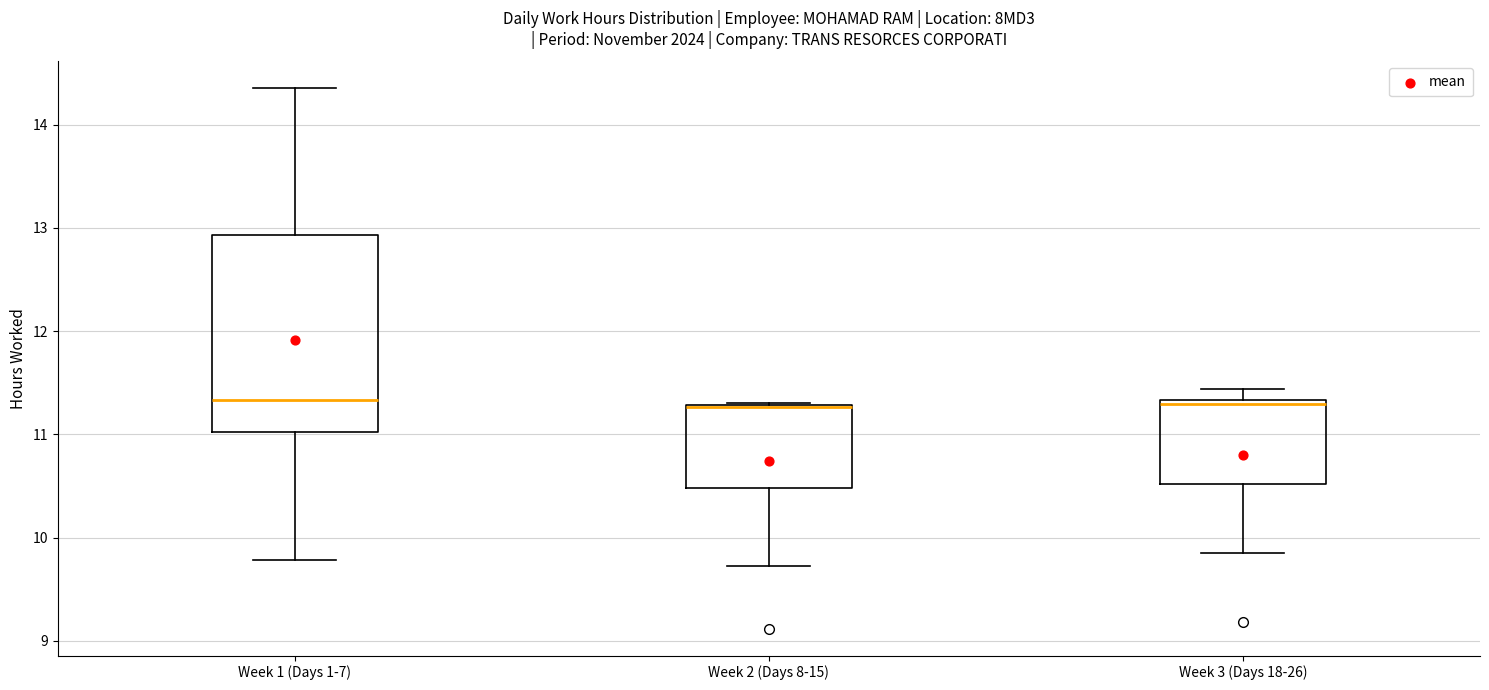

Comparing the boxes themselves (not the whiskers), which one is the tallest?

Week 1 (Days 1-7)